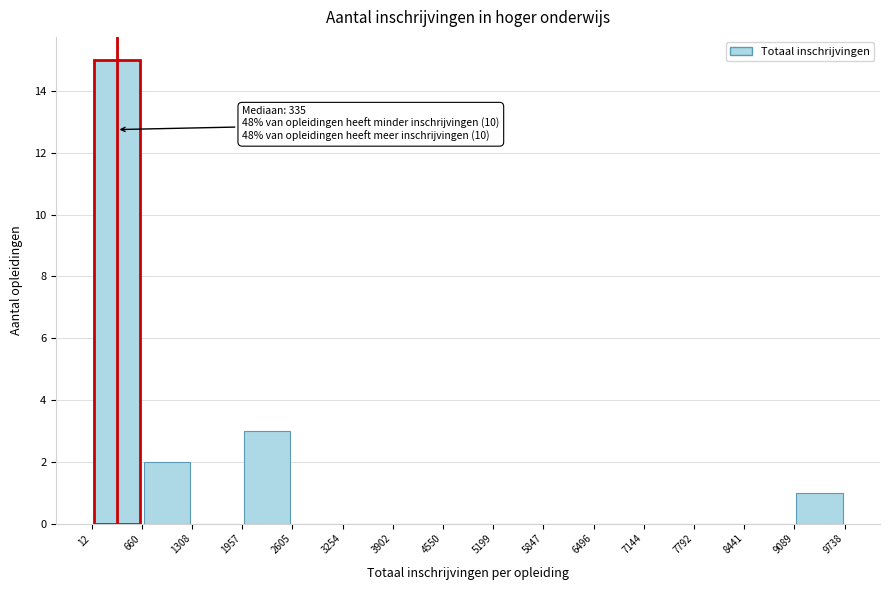

Over which range of the x-axis is the bar tallest?

12 to 660